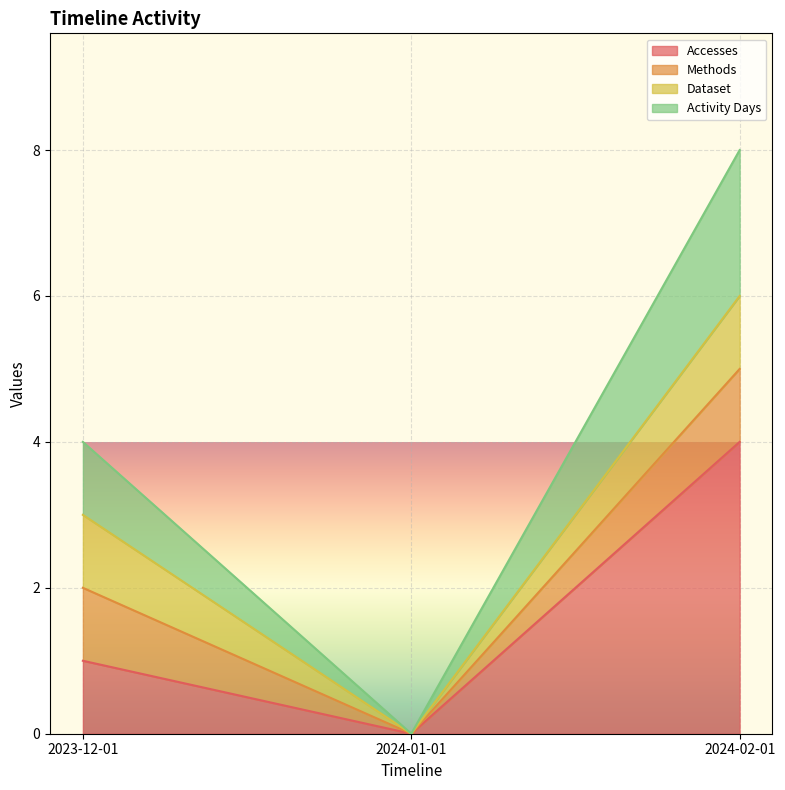

Which series has the largest total across all categories?

Activity Days